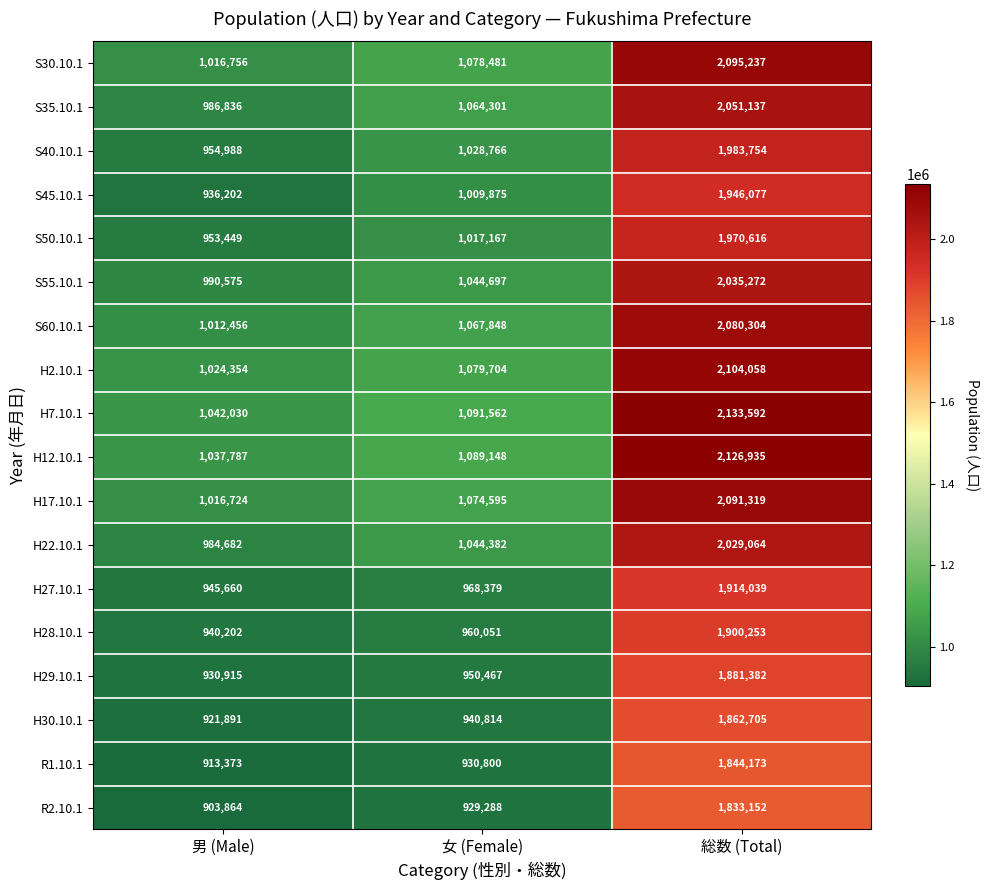

What is the difference between the maximum and minimum values in the H30.10.1 series?

940814